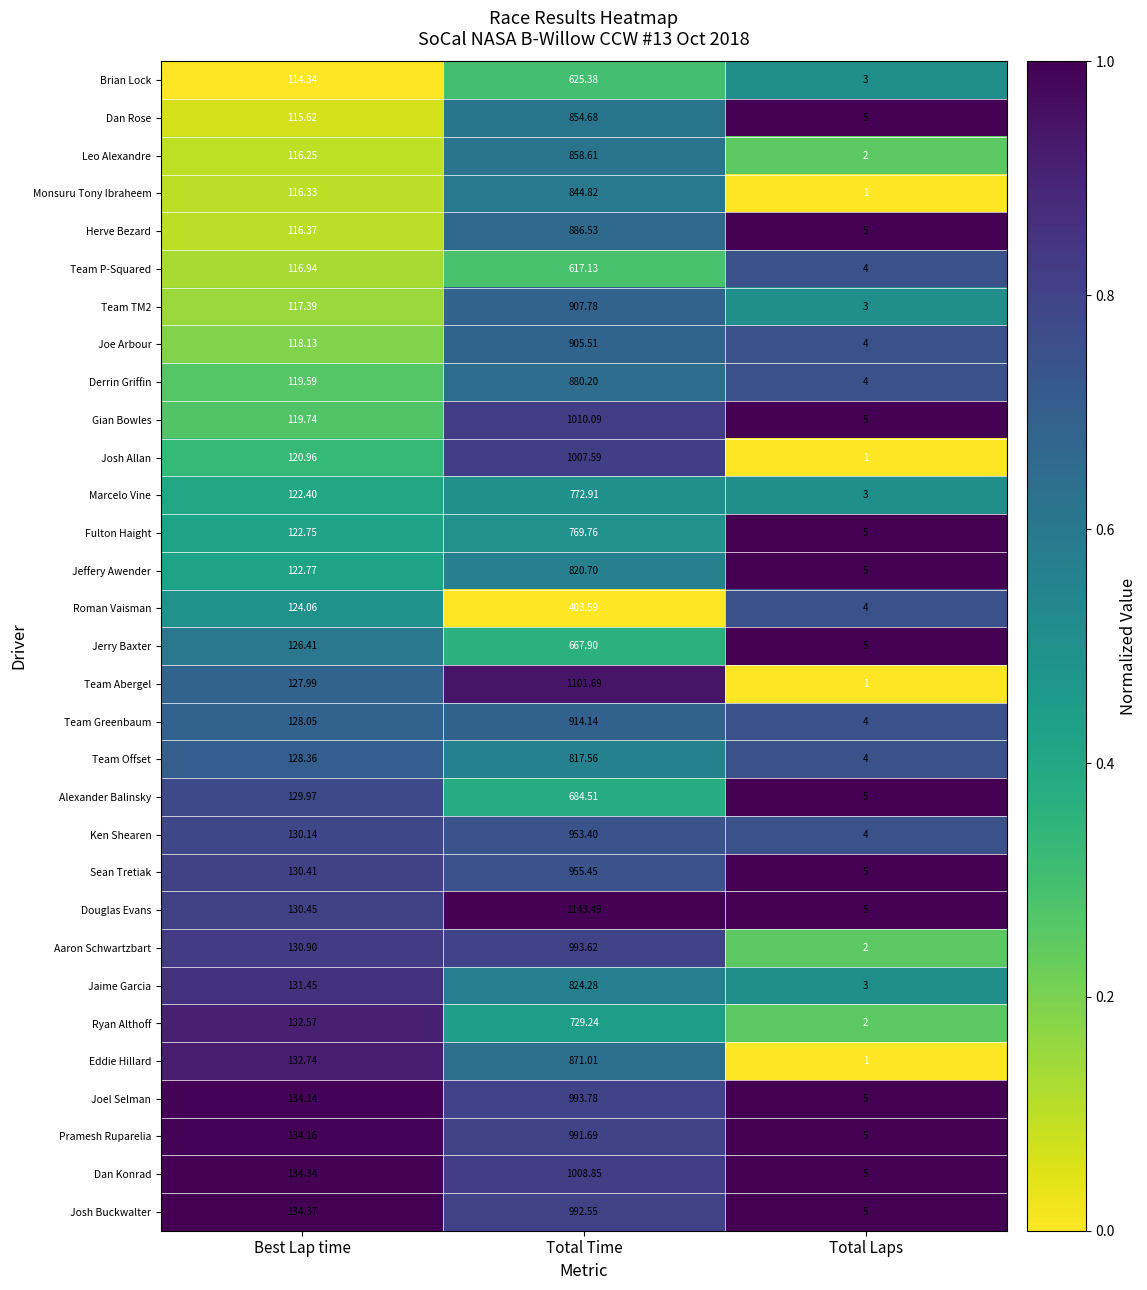

At which label is Brian Lock closest to 314?

Best Lap time